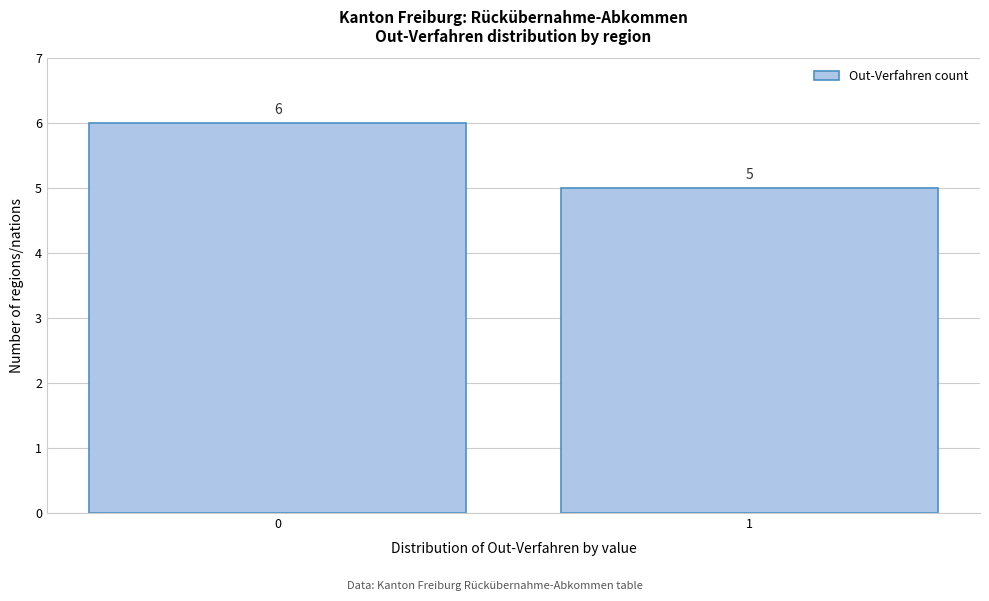

Reading left to right, what are all the values shown in this chart?

6	5